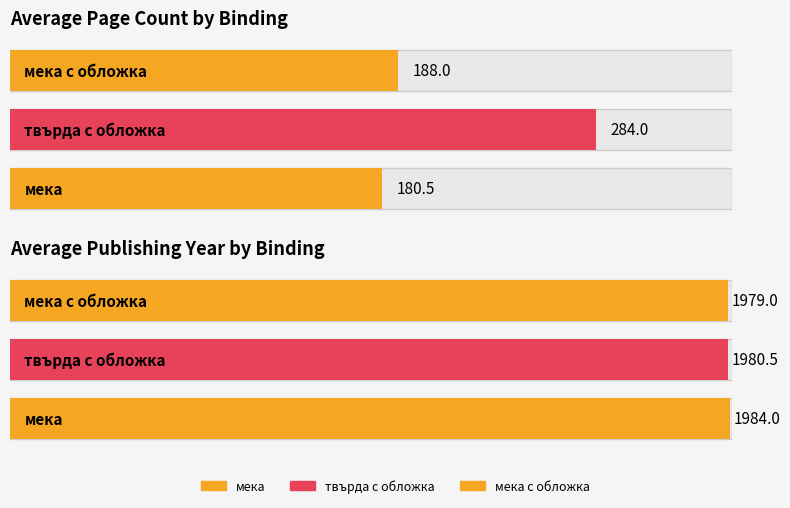

What is the lowest value of the publishingYear series?

1979